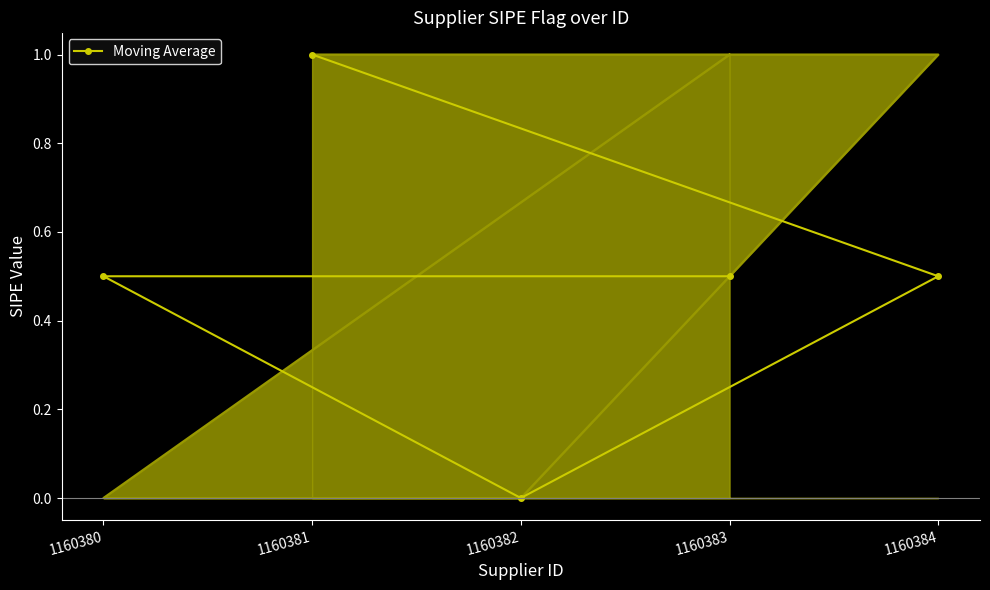

What position from the right is 1160383?

5